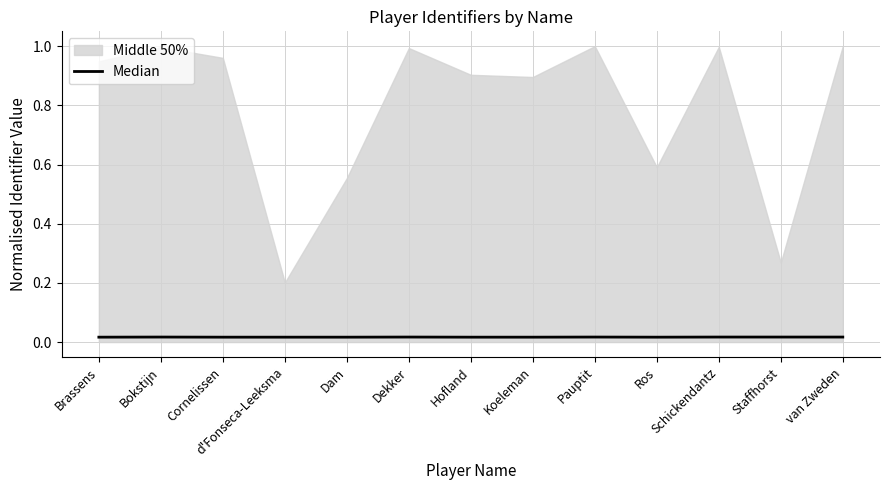

What is the label of the 10th point from the left?

Ros